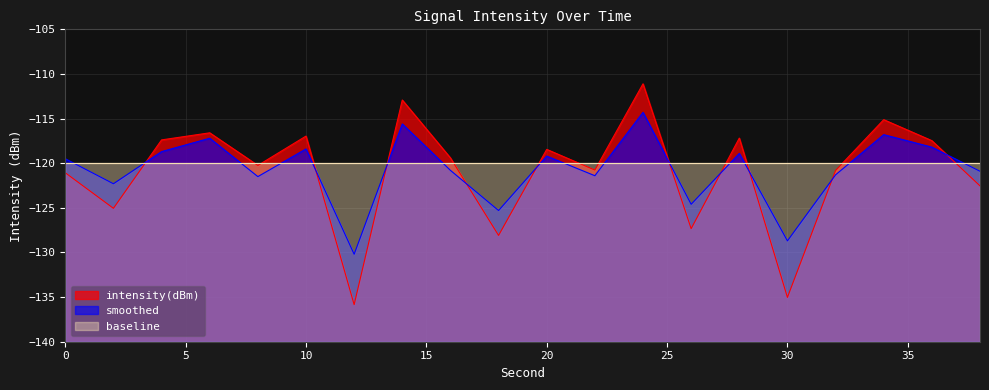

Which series has the widest spread of values?

intensity(dBm)